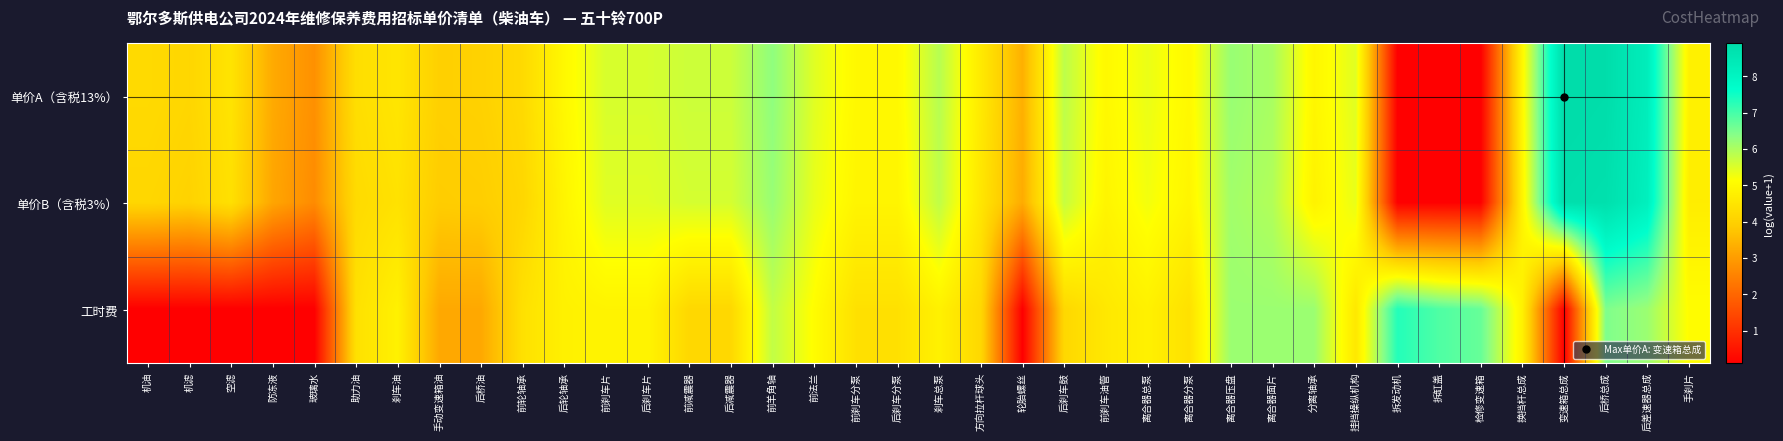

What is the greatest value displayed?

8.9